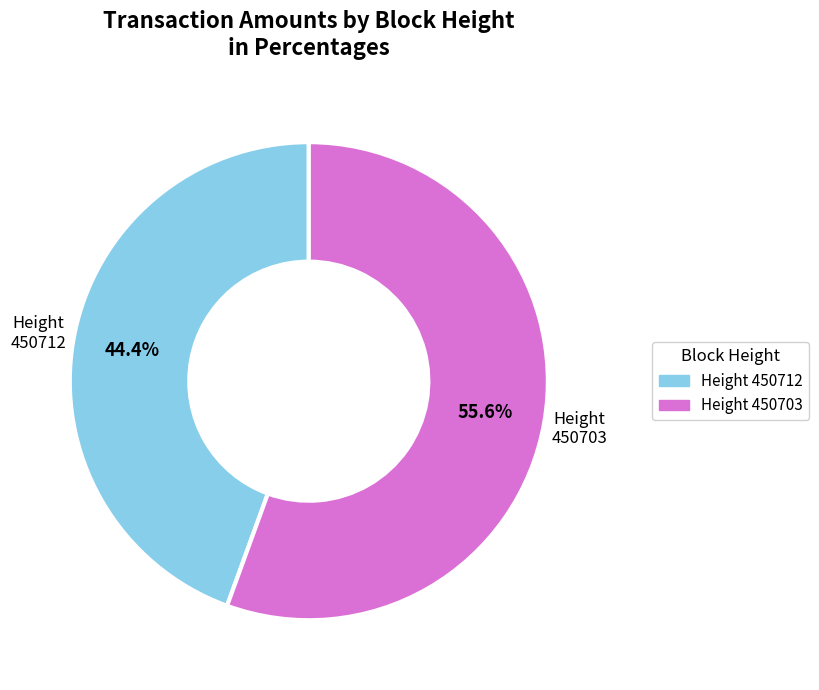

Is there a majority slice in this chart?

Yes